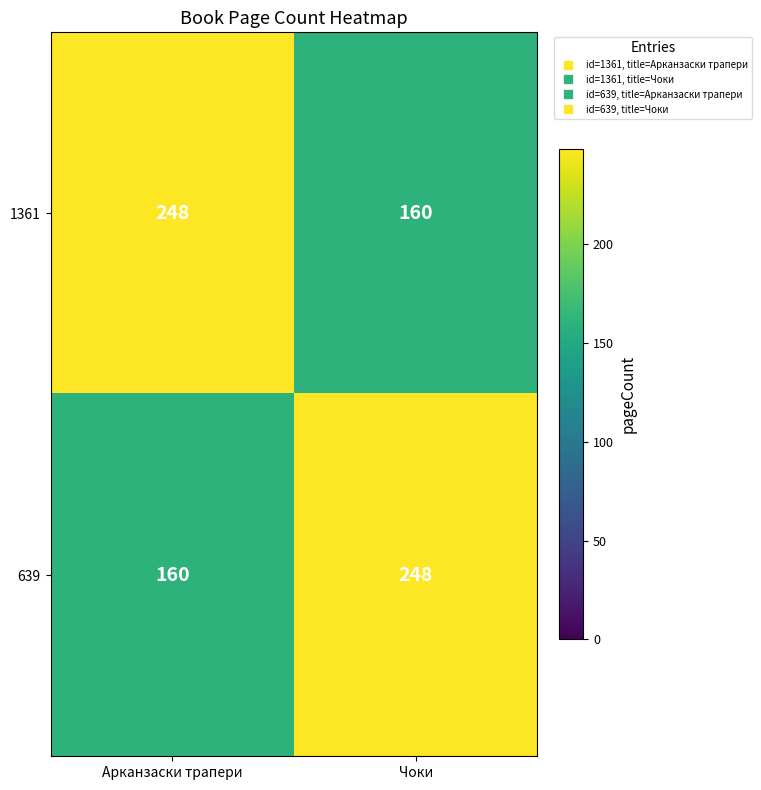

What is the minimum value for 1361?

160